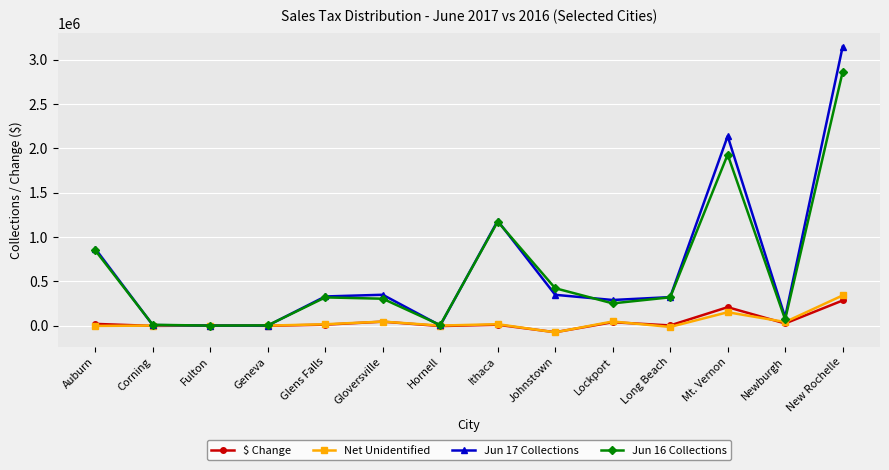

What are all the series names shown in the legend?

$ Change, Net Unidentified, Jun 17 Collections, Jun 16 Collections